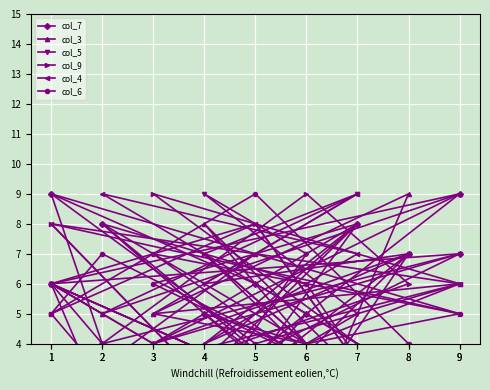

What value does the col_9 series have at 2?

4